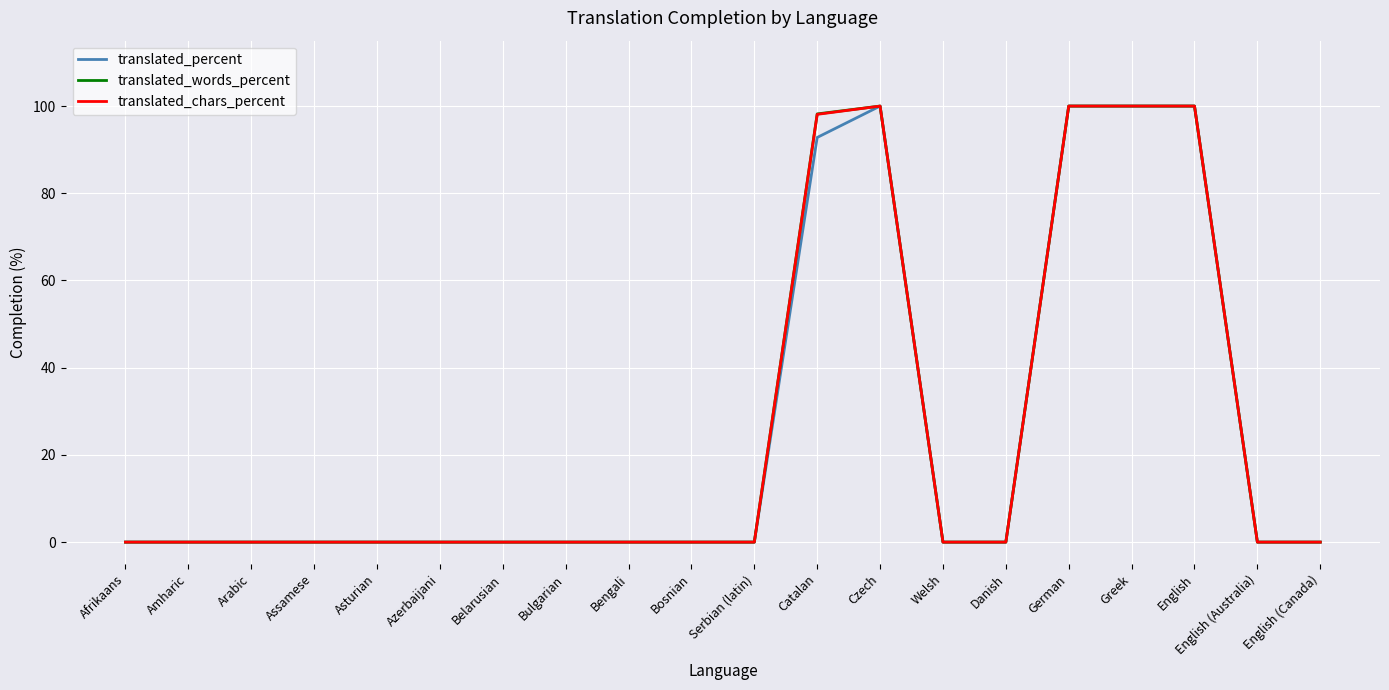

What is the difference between the maximum and minimum values in the translated_words_percent series?

100.0